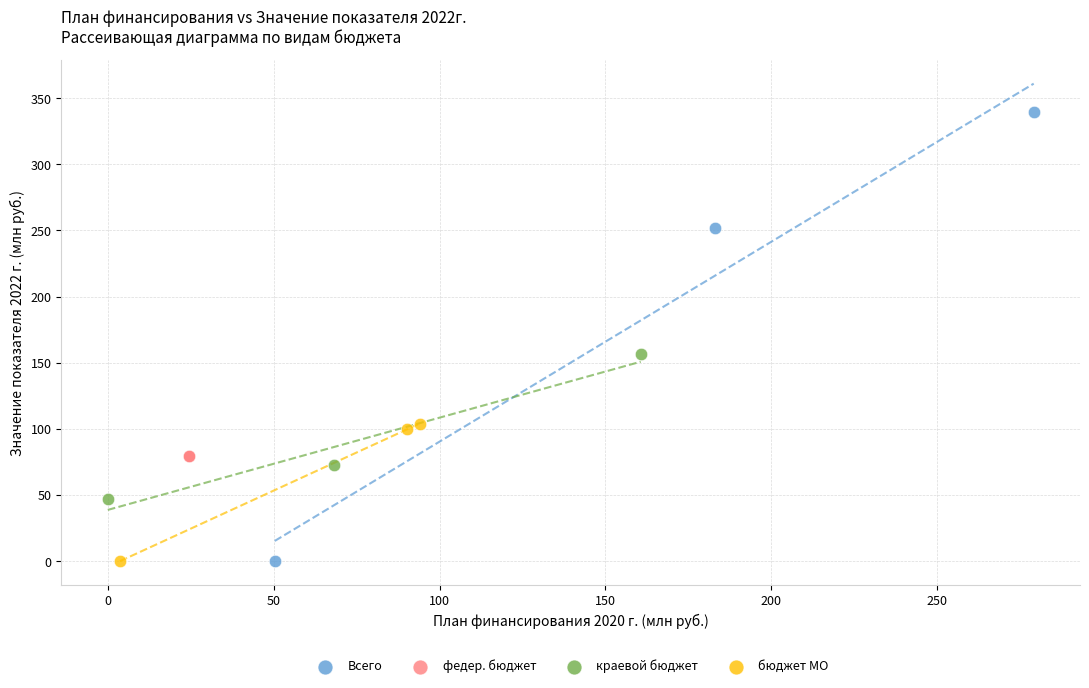

What are all the series names shown in the legend?

Всего, федер. бюджет, краевой бюджет, бюджет МО